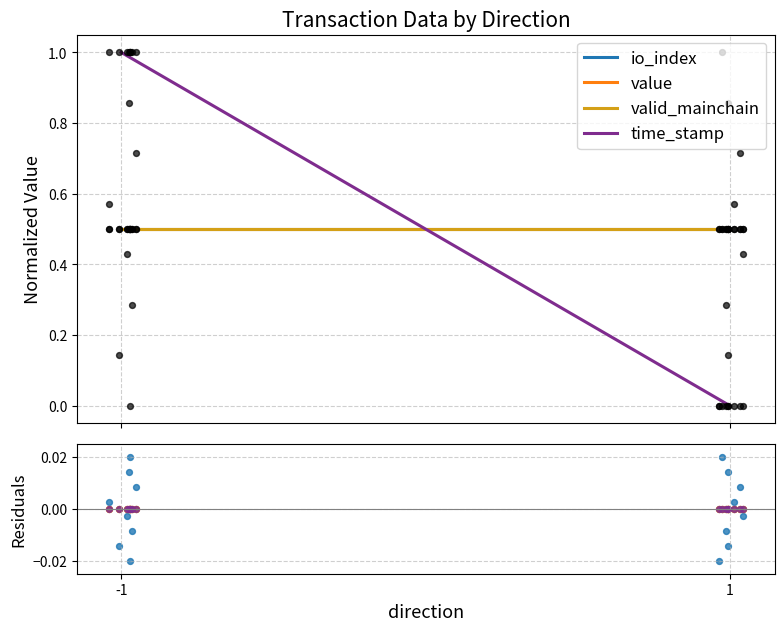

What are all the series names shown in the legend?

io_index, value, valid_mainchain, time_stamp